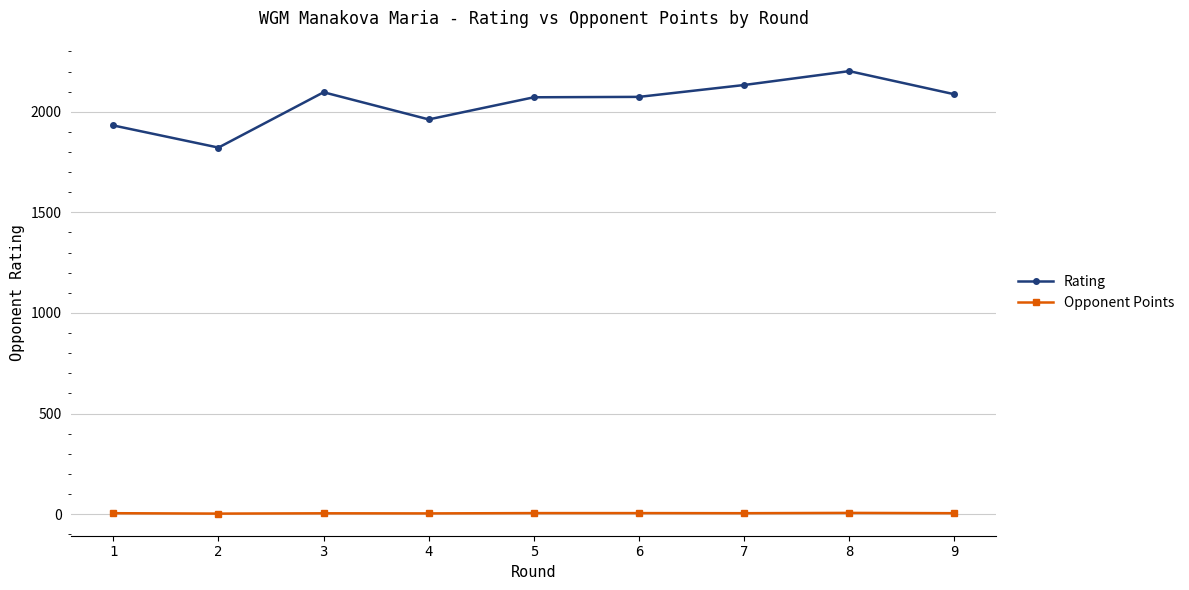

List the series in order of their peak value, highest first.

Rating, Opponent Points